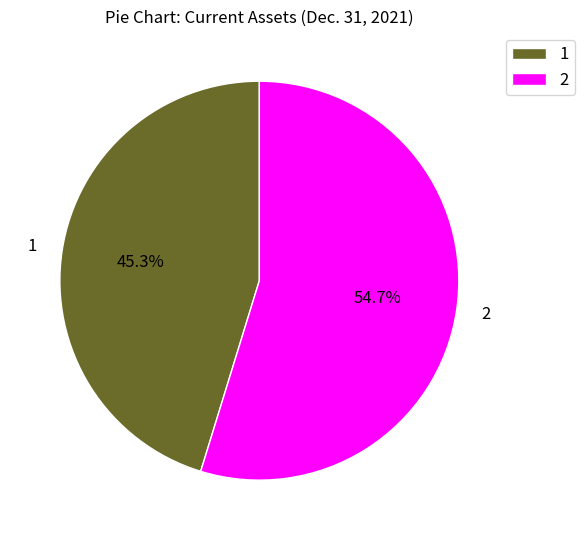

Rank the categories by value from highest to lowest.

2, 1